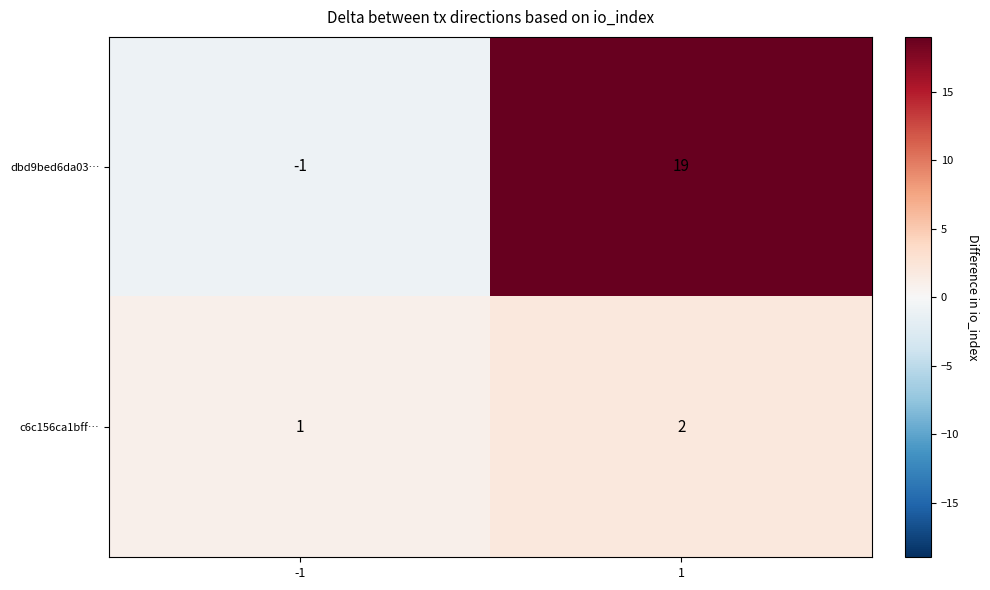

The c6c156ca1bff… series shows 2 at -1. True or false?

False